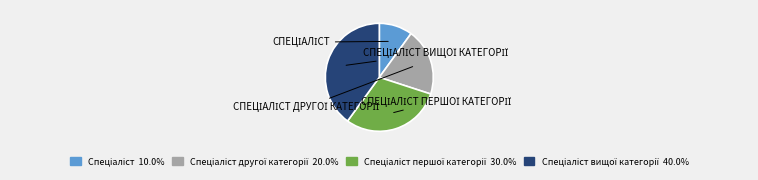

Is there any slice that represents more than half of the pie?

No